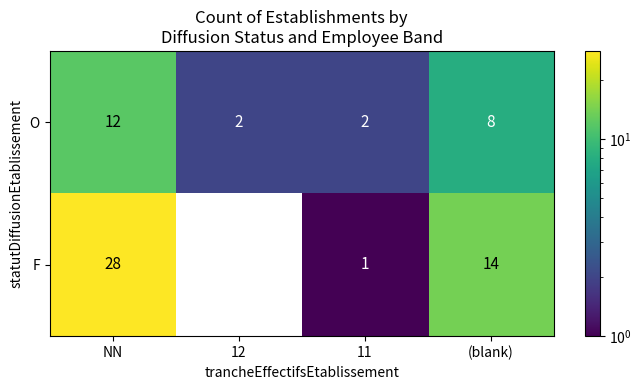

Where is F nearest to the value 14?

(blank)